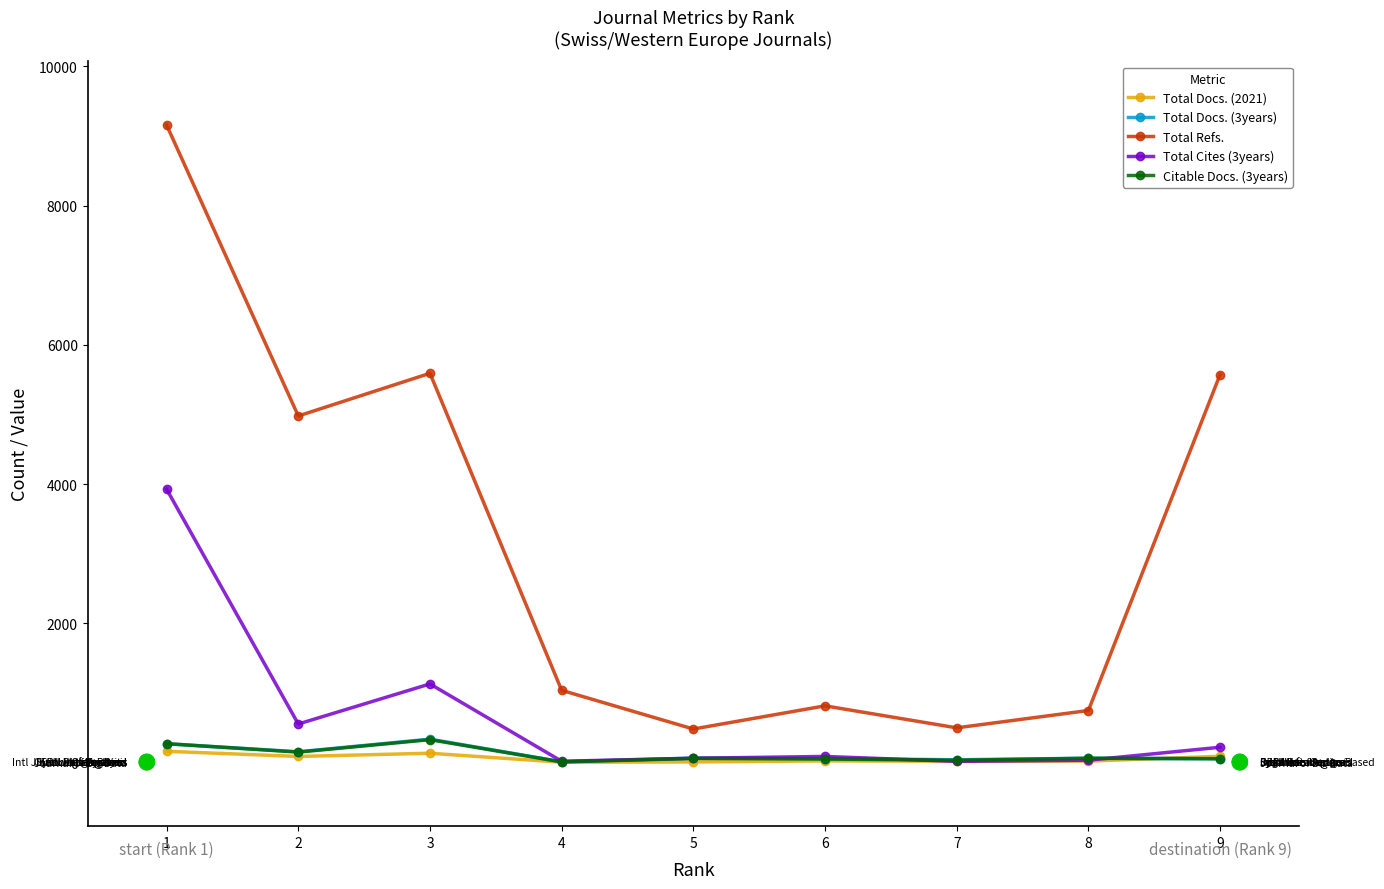

What is the total value across all series at 9?

5990